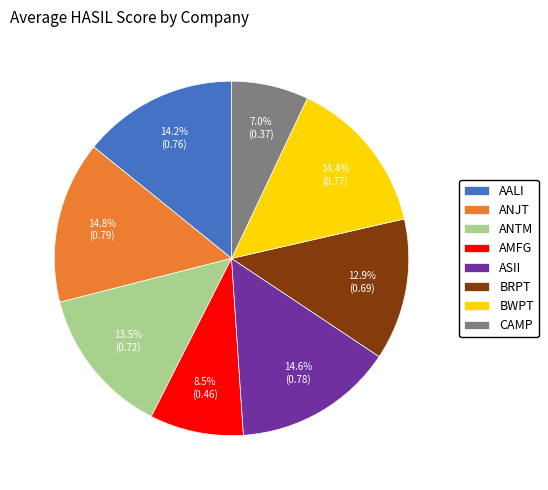

What is the ratio of the value at BWPT to the value at ASII?

1.0